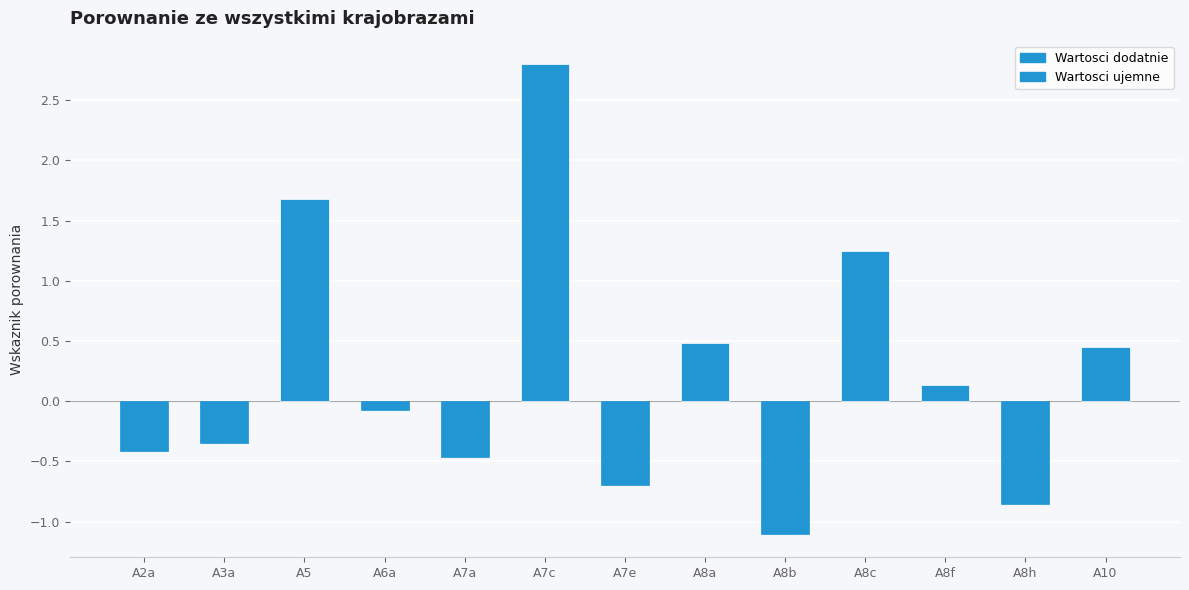

List the labels in order of value, largest first.

A7c, A5, A8c, A8a, A10, A8f, A6a, A3a, A2a, A7a, A7e, A8h, A8b